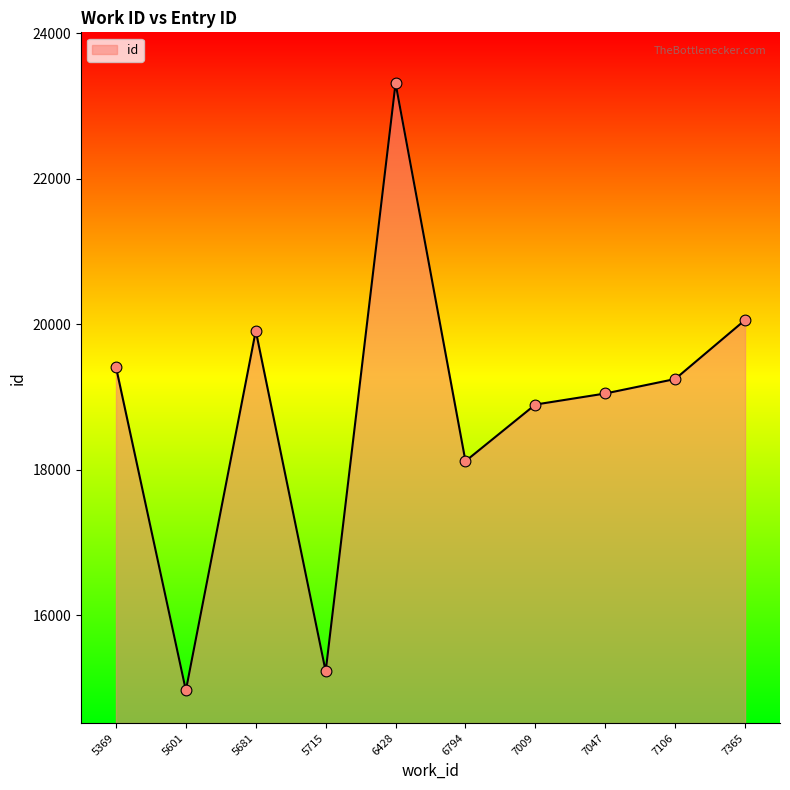

What is the ratio of the value at 7365 to the value at 7106?

1.0